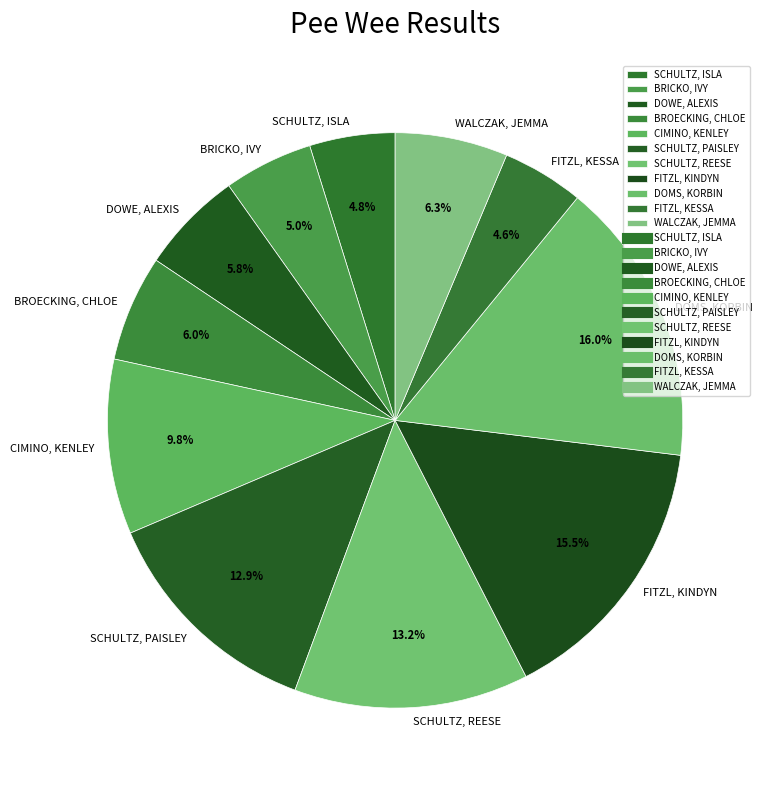

What portion of the pie excludes BRICKO, IVY?

95.0%